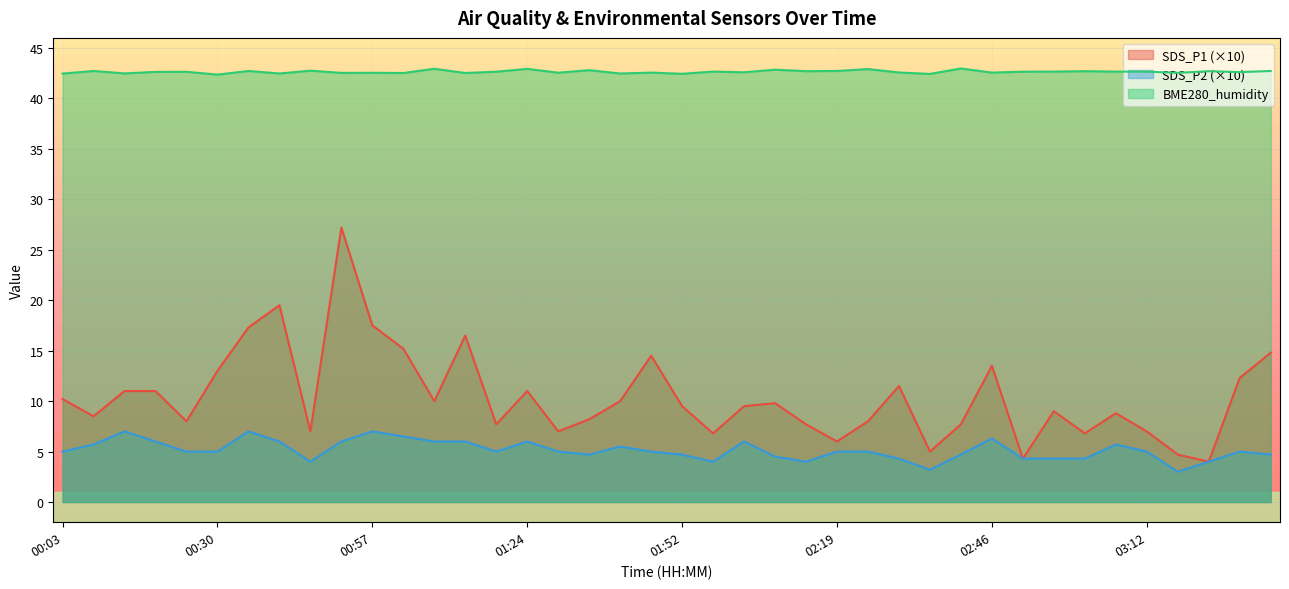

What is the label of the 29th point from the left?

02:35